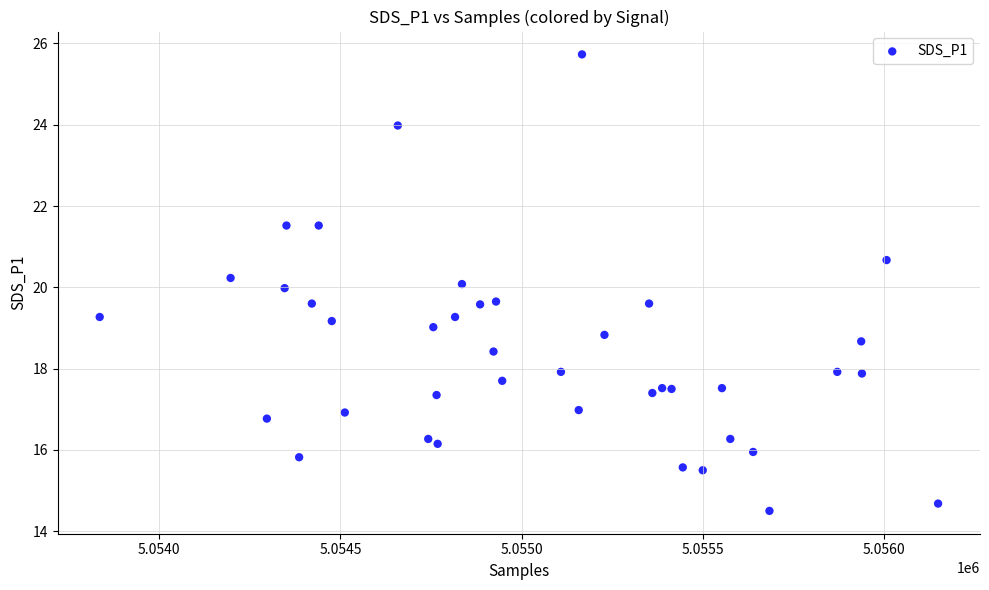

What is the range of Y values (max minus min)?

11.2